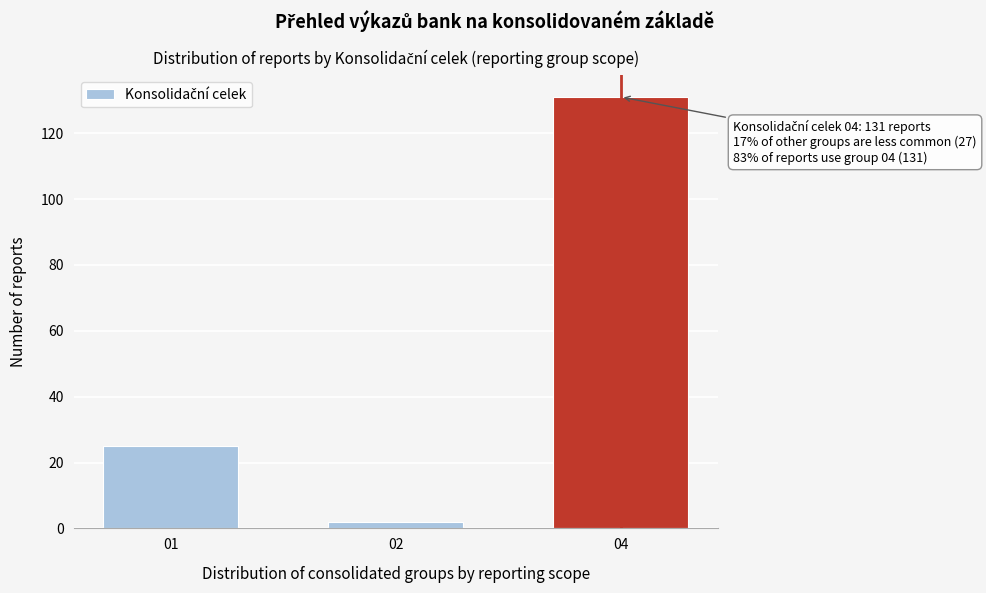

Reading right to left, extract all data points from this chart.

04=131	02=2	01=25